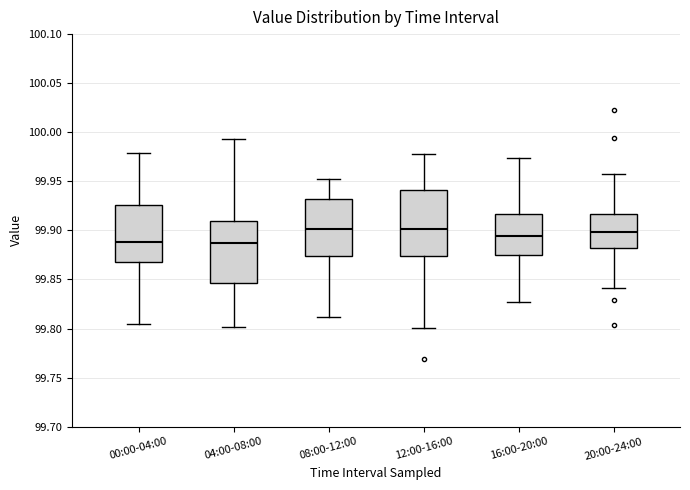

Reading left to right, transcribe this box plot: for each box, give where its median line is, the range the box spans, and where its two whiskers end, as read against the y-axis. The values are not printed on the chart, so give them approximately, as read against the axis.

00:00-04:00: median 99.890, box 99.870 to 99.925, whiskers 99.805 to 99.980
04:00-08:00: median 99.885, box 99.845 to 99.910, whiskers 99.800 to 99.995
08:00-12:00: median 99.900, box 99.875 to 99.930, whiskers 99.810 to 99.955
12:00-16:00: median 99.900, box 99.875 to 99.940, whiskers 99.800 to 99.980
16:00-20:00: median 99.895, box 99.875 to 99.915, whiskers 99.825 to 99.975
20:00-24:00: median 99.900, box 99.880 to 99.915, whiskers 99.840 to 99.955